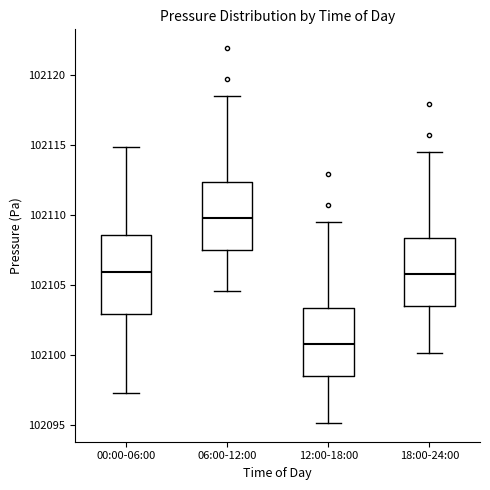

Reading left to right, transcribe this box plot: for each box, give where its median line is, the range the box spans, and where its two whiskers end, as read against the y-axis. The values are not printed on the chart, so give them approximately, as read against the axis.

00:00-06:00: median 102106.0, box 102103.0 to 102108.5, whiskers 102097.5 to 102115.0
06:00-12:00: median 102110.0, box 102107.5 to 102112.5, whiskers 102104.5 to 102118.5
12:00-18:00: median 102101.0, box 102098.5 to 102103.5, whiskers 102095.0 to 102109.5
18:00-24:00: median 102106.0, box 102103.5 to 102108.5, whiskers 102100.0 to 102114.5